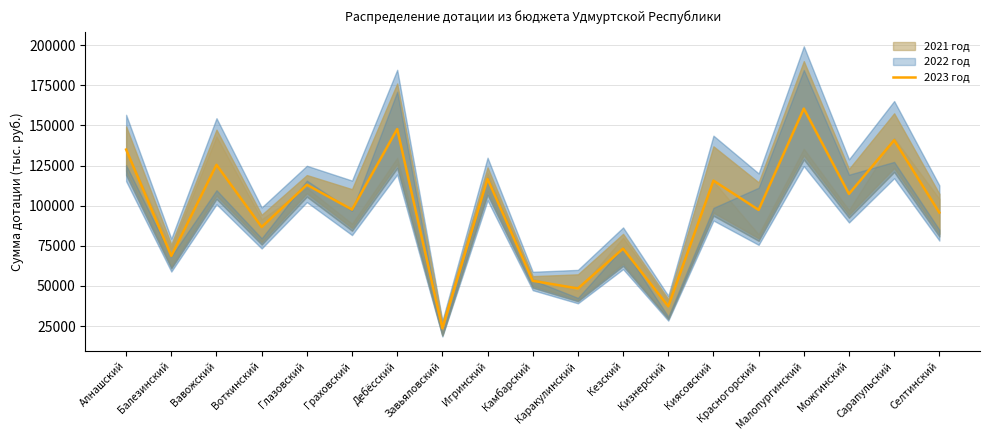

What is the label of the 7th point from the right?

Кизнерский